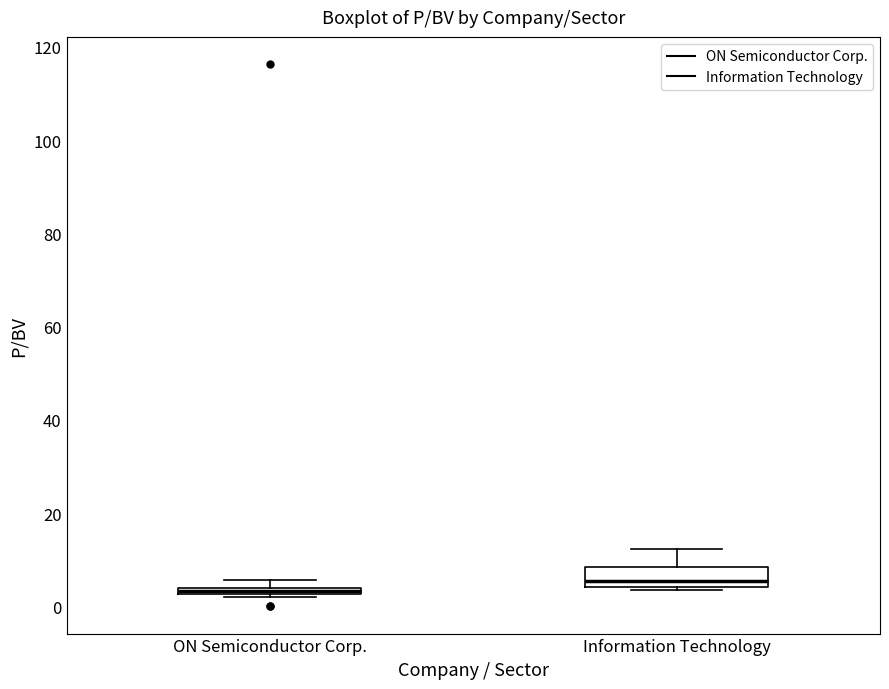

Which box has the lowest median line?

ON Semiconductor Corp.